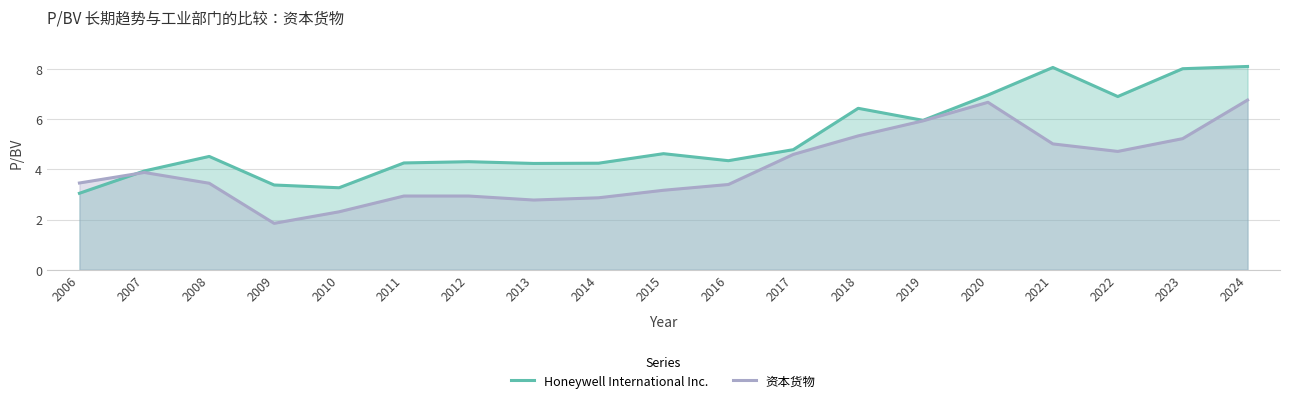

Read the 资本货物 value at 2023.

5.2